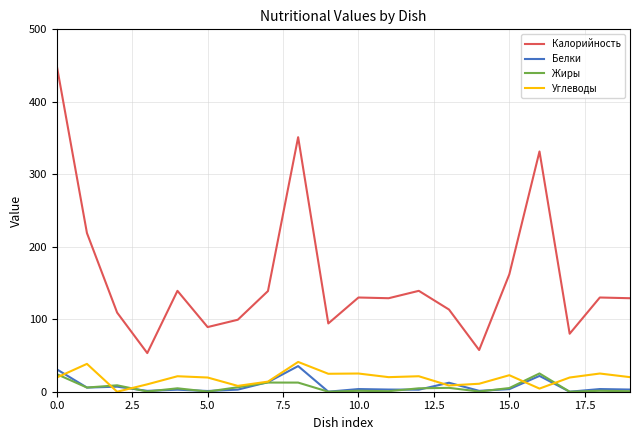

What is the maximum value for Углеводы?

41.1